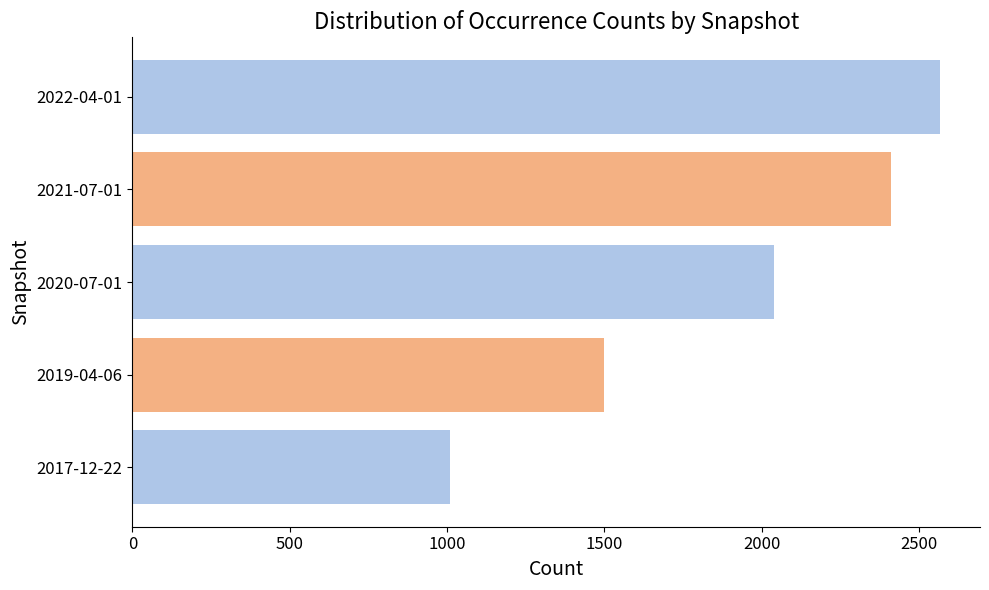

Rank the categories by value from lowest to highest.

2017-12-22, 2019-04-06, 2020-07-01, 2021-07-01, 2022-04-01